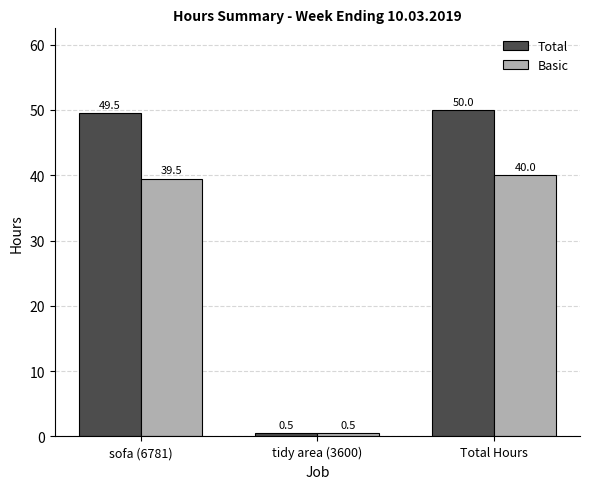

What is the average value of the Total series?

33.3